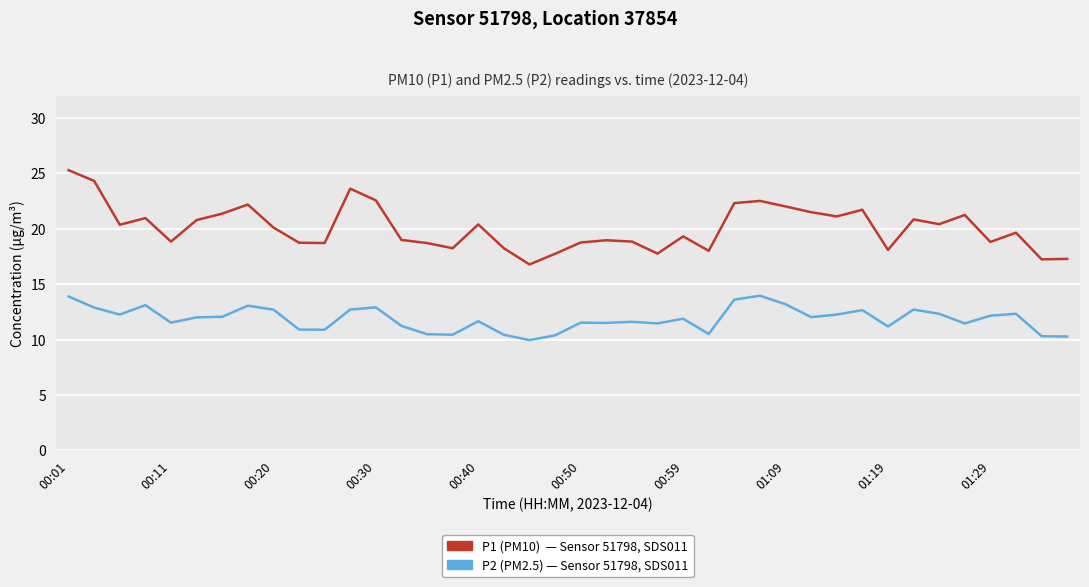

What is the maximum value shown in the chart?

25.3